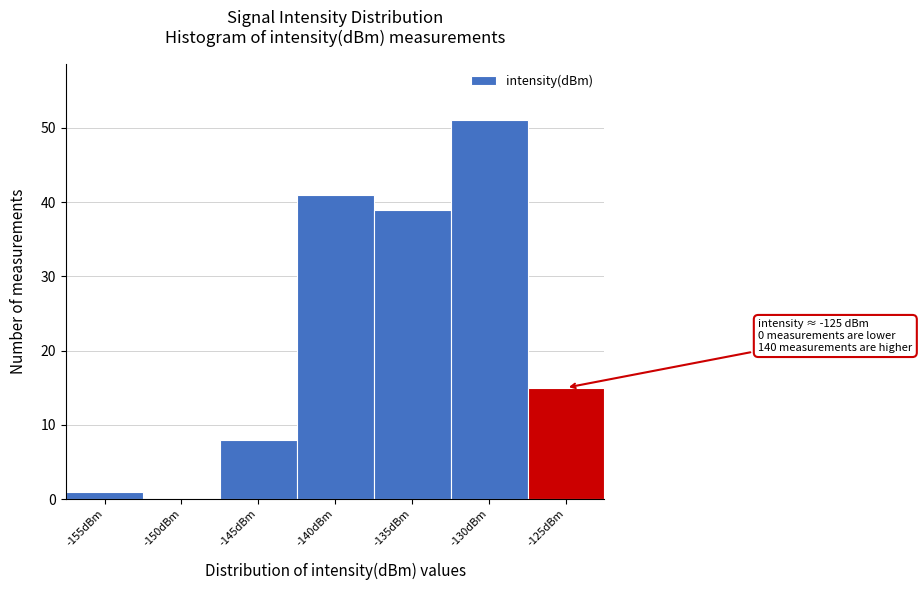

Reading right to left, extract all data points from this chart.

-125dBm=15	-130dBm=51	-135dBm=39	-140dBm=41	-145dBm=8	-150dBm=0	-155dBm=1